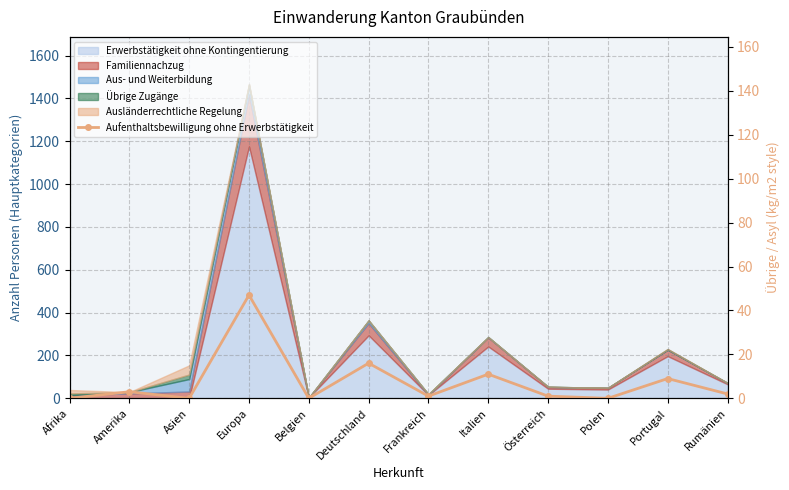

Reading right to left, extract all data points from this chart.

Rumänien=2	Portugal=9	Polen=0	Österreich=1	Italien=11	Frankreich=1	Deutschland=16	Belgien=0	Europa=47	Asien=0	Amerika=3	Afrika=0